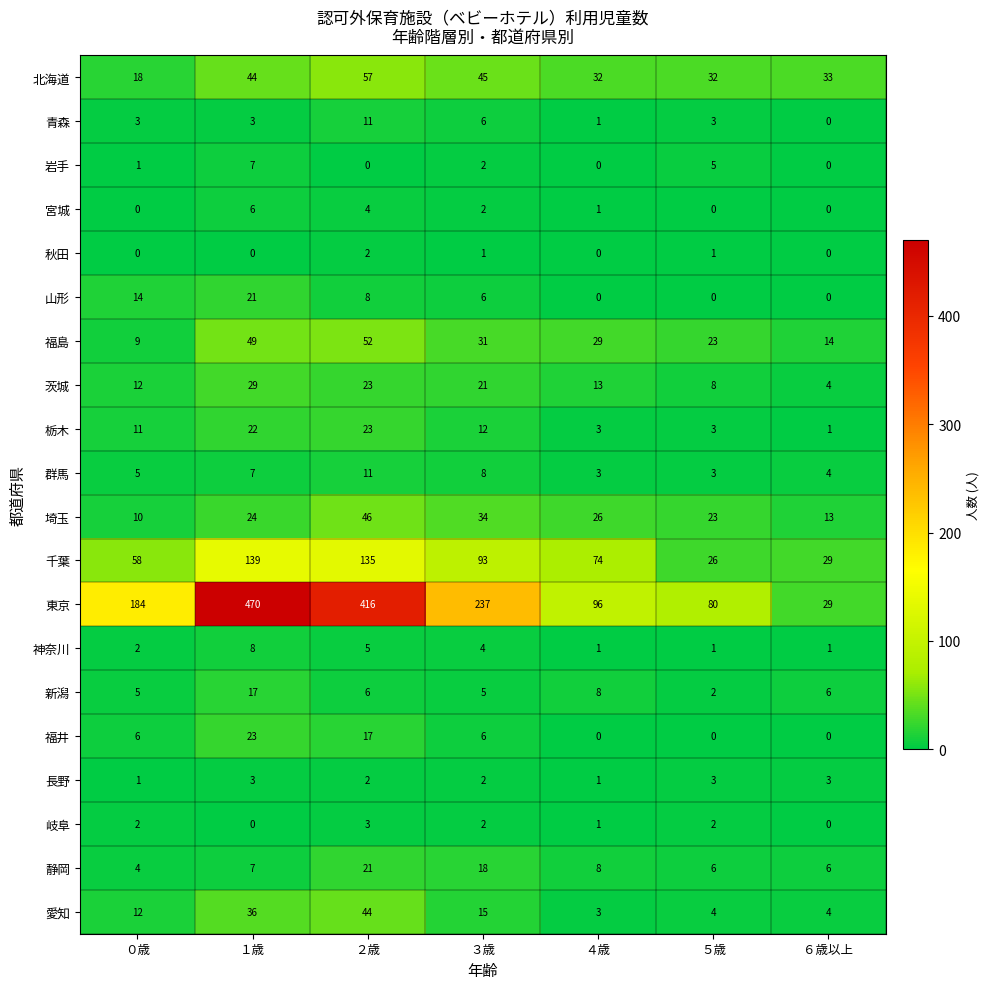

What is the greatest value displayed?

470